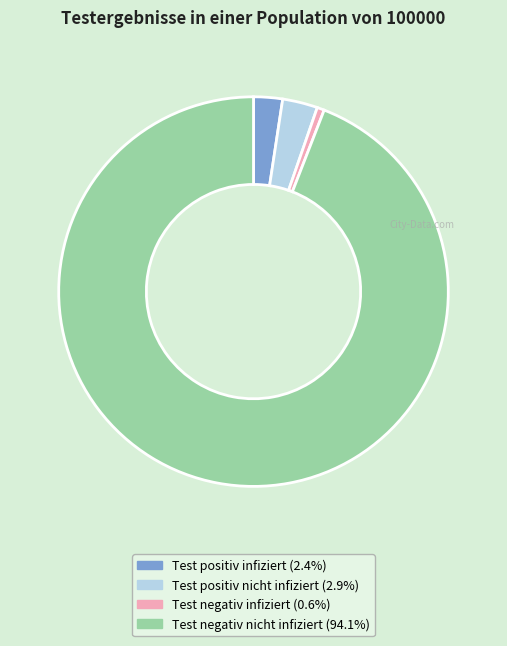

Does Test negativ nicht infiziert represent more than half of the total?

Yes